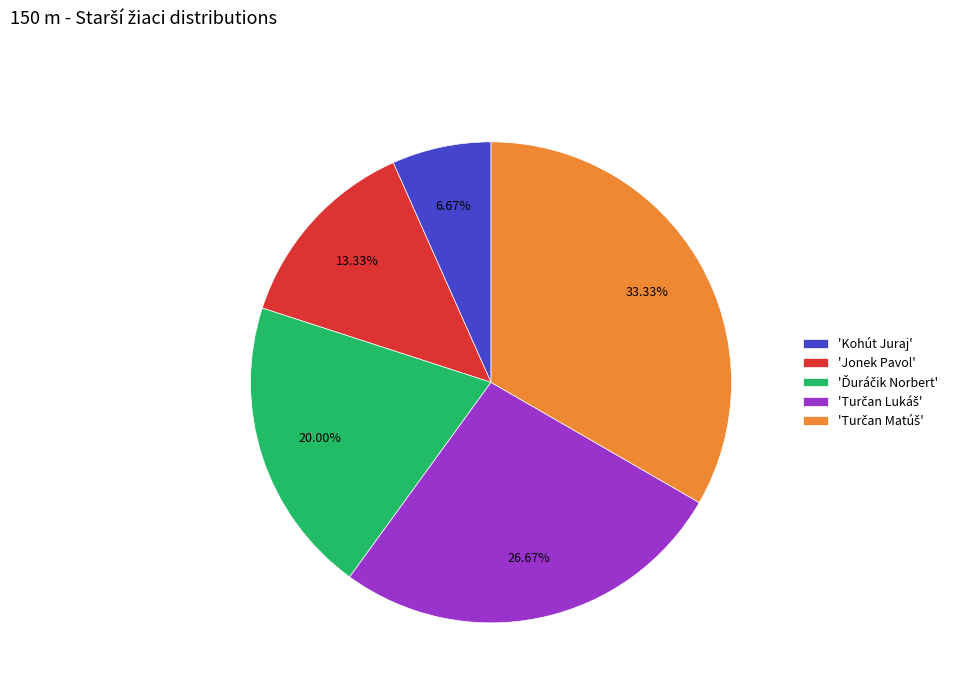

Is there any slice that represents more than half of the pie?

No